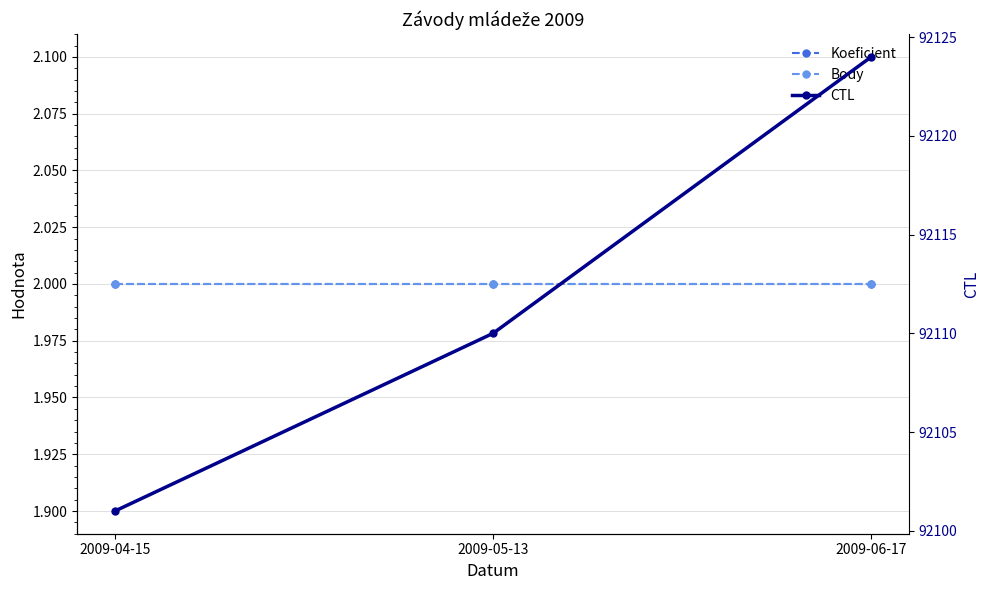

List the labels in order of CTL value, smallest first.

2009-04-15, 2009-05-13, 2009-06-17